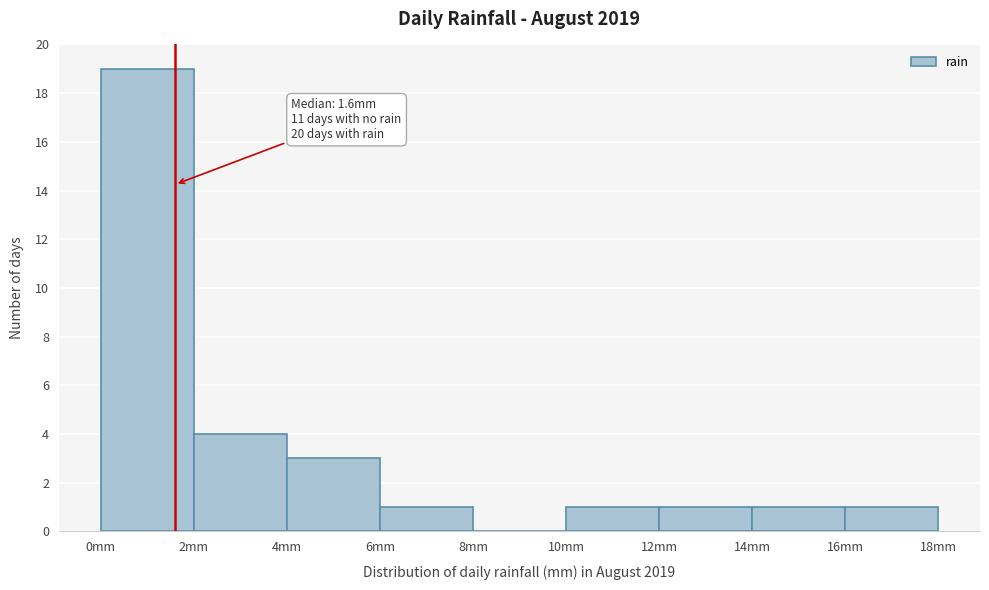

Over which range of the x-axis is the bar tallest?

0 to 2